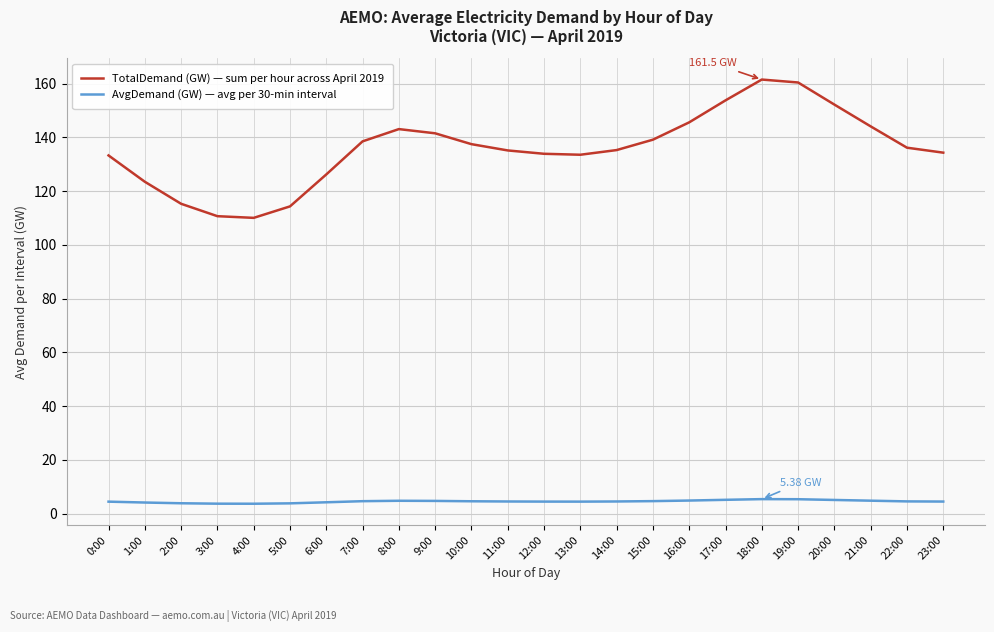

What is the difference between the maximum and minimum values in the TotalDemand (GW) — sum per hour across April 2019 series?

51.5